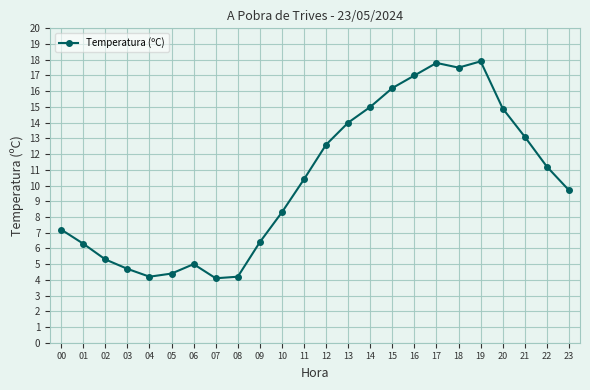

How many lines are shown in the chart?

1